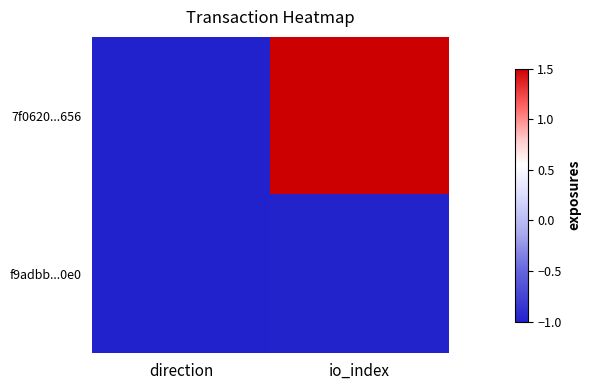

At io_index, list the series in order from smallest to largest.

f9adbb...0e0, 7f0620...656